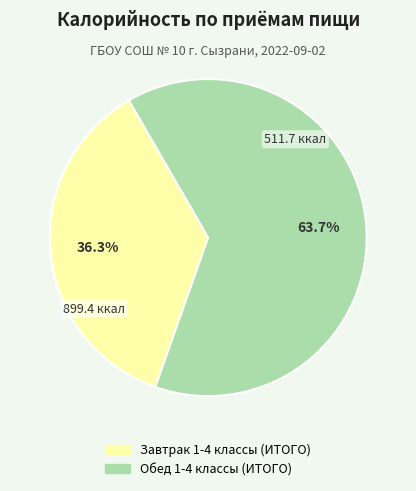

Does Завтрак 1-4 классы (ИТОГО) account for over 50% of the chart?

No